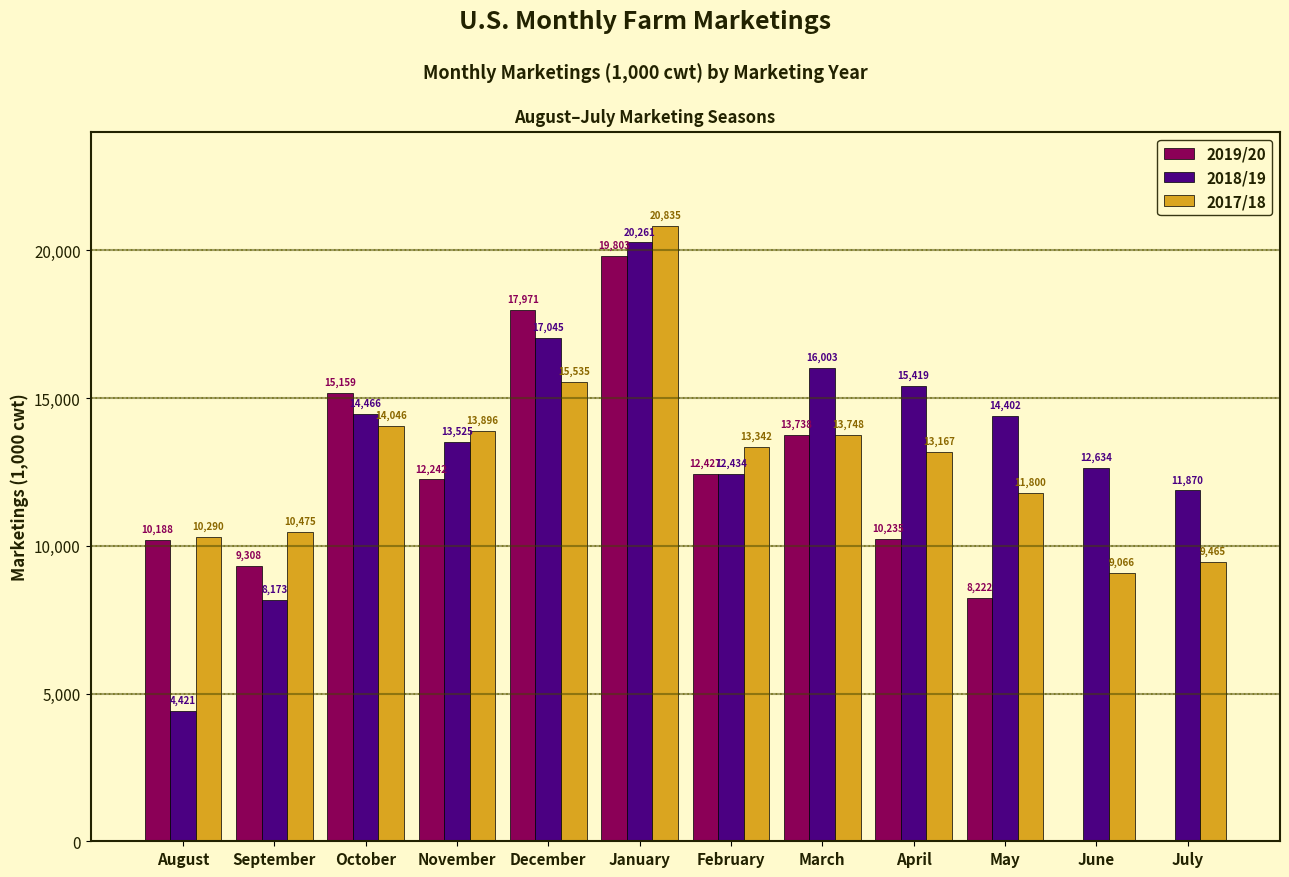

Reading right to left, transcribe all the data shown in this chart.

2019/20: July=0	June=0	May=8222	April=10235	March=13738	February=12427	January=19803	December=17971	November=12242	October=15159	September=9308	August=10188
2018/19: July=11870	June=12634	May=14402	April=15419	March=16003	February=12434	January=20261	December=17045	November=13525	October=14466	September=8173	August=4421
2017/18: July=9465	June=9066	May=11800	April=13167	March=13748	February=13342	January=20835	December=15535	November=13896	October=14046	September=10475	August=10290